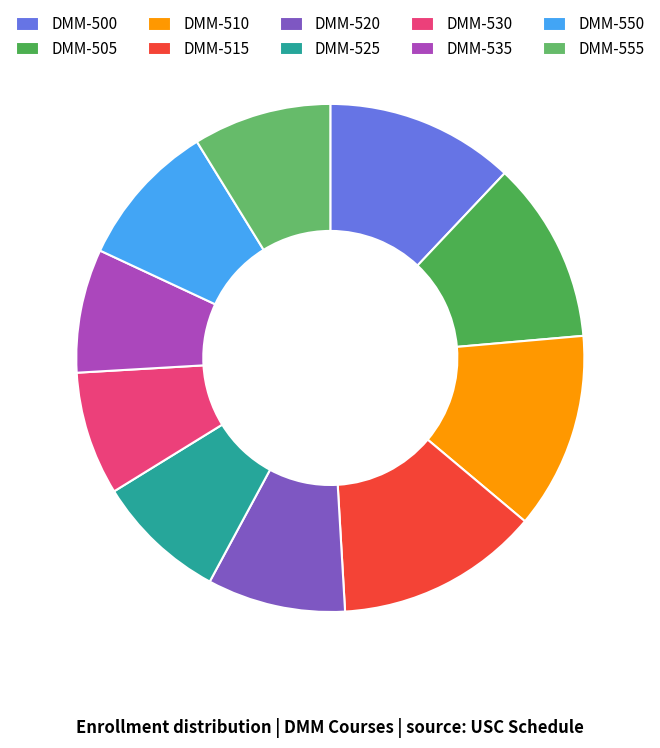

How many slices are in this pie chart?

10